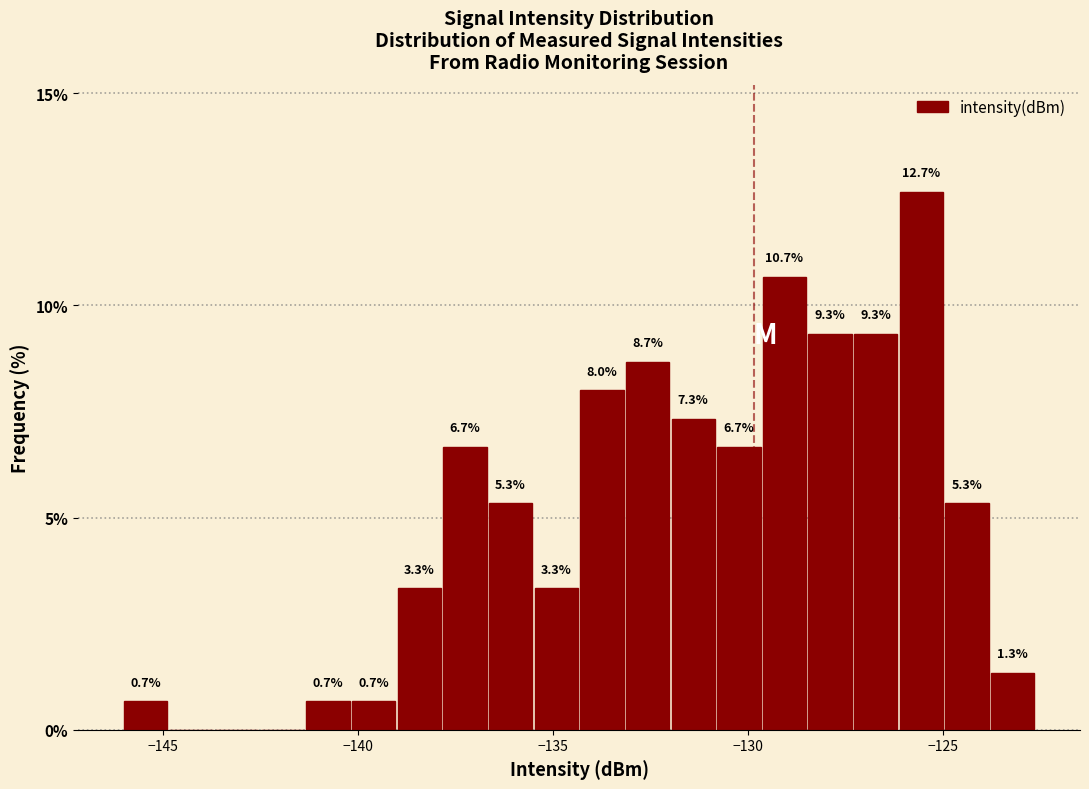

Around what value on the x-axis is the tallest bar? Give the approximate position of its centre, as read against the axis.

-125.5